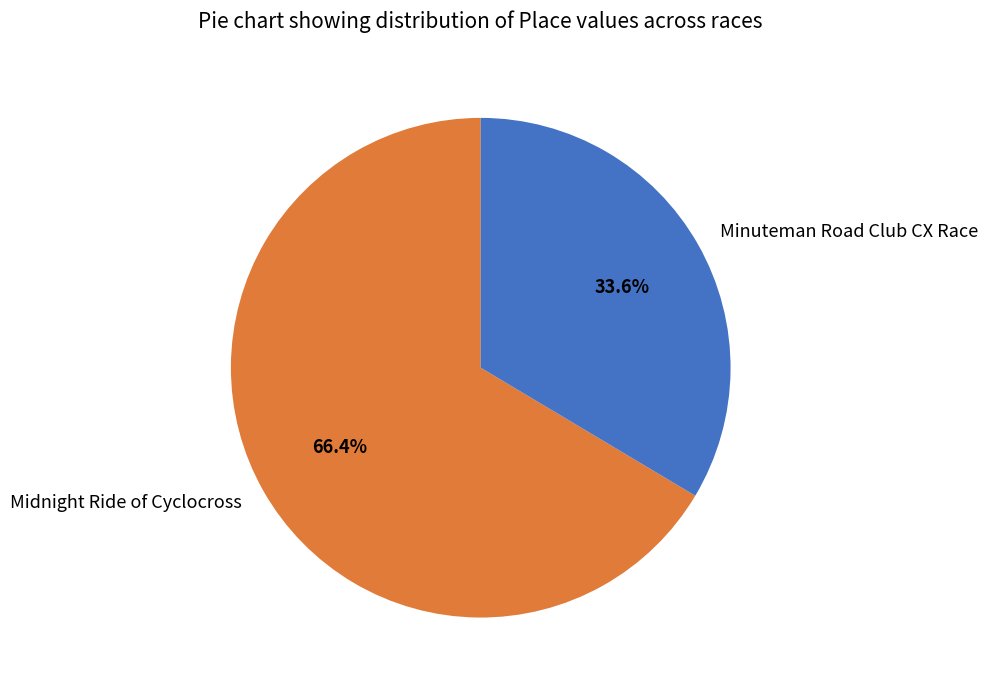

Which category accounts for the majority?

Midnight Ride of Cyclocross